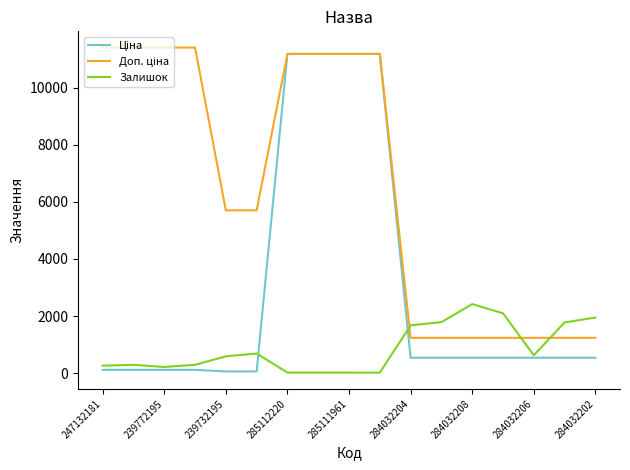

What is the maximum value shown in the chart?

11410.0